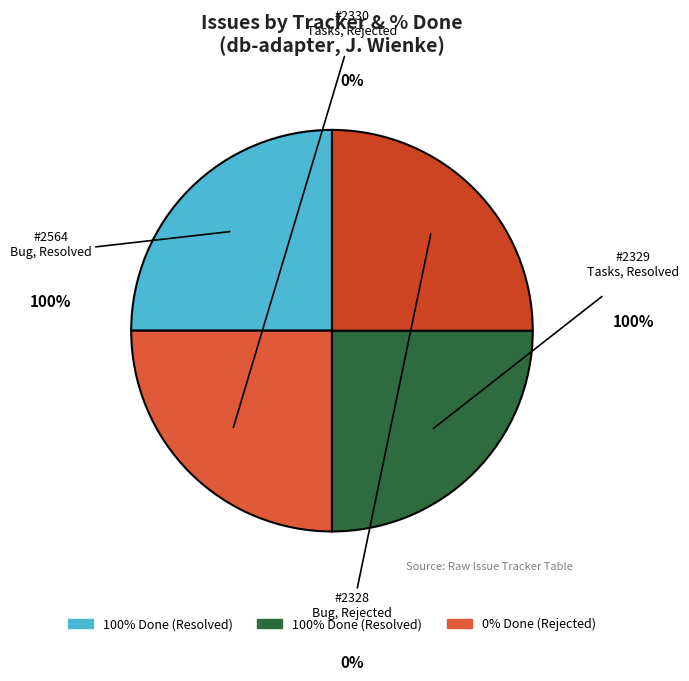

Is there any slice that represents more than half of the pie?

No